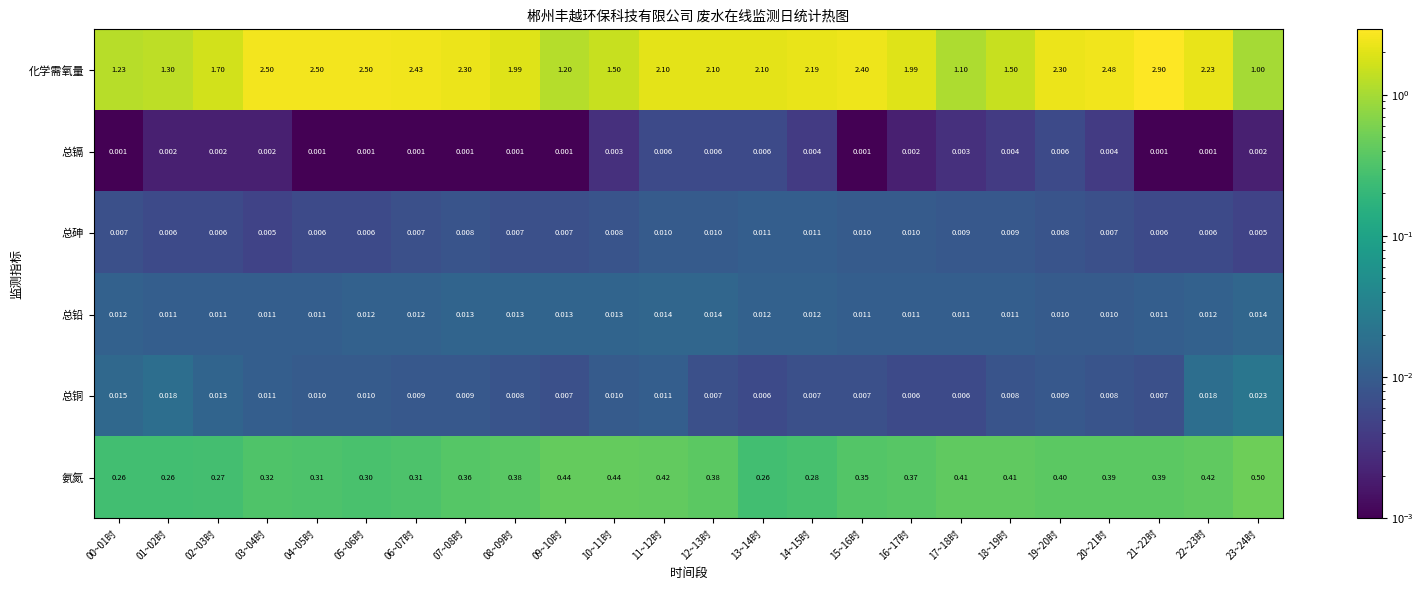

How many data points does each series have?

24